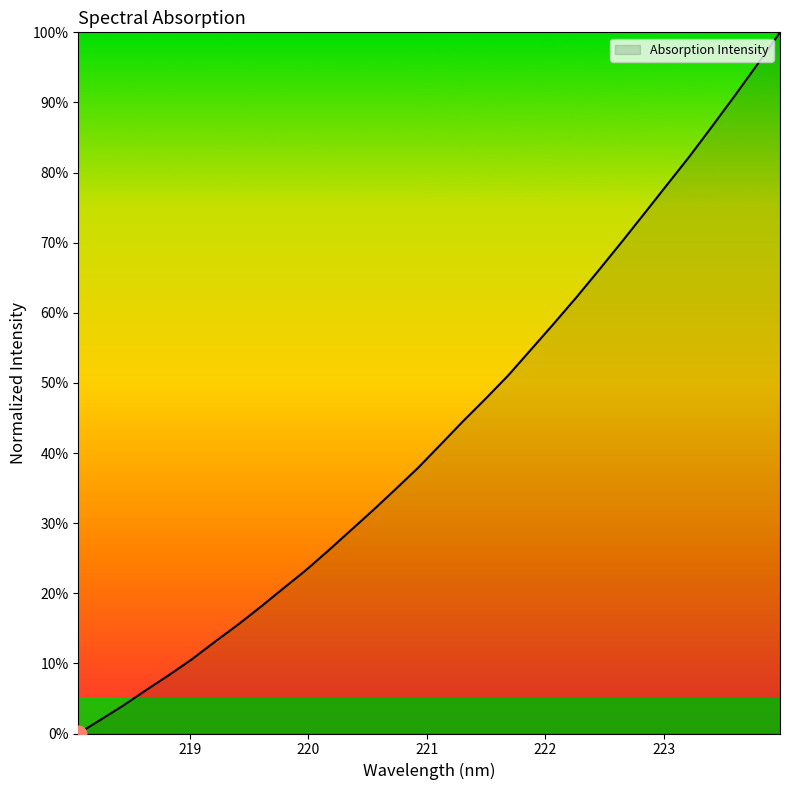

Does the chart have visible grid lines?

No